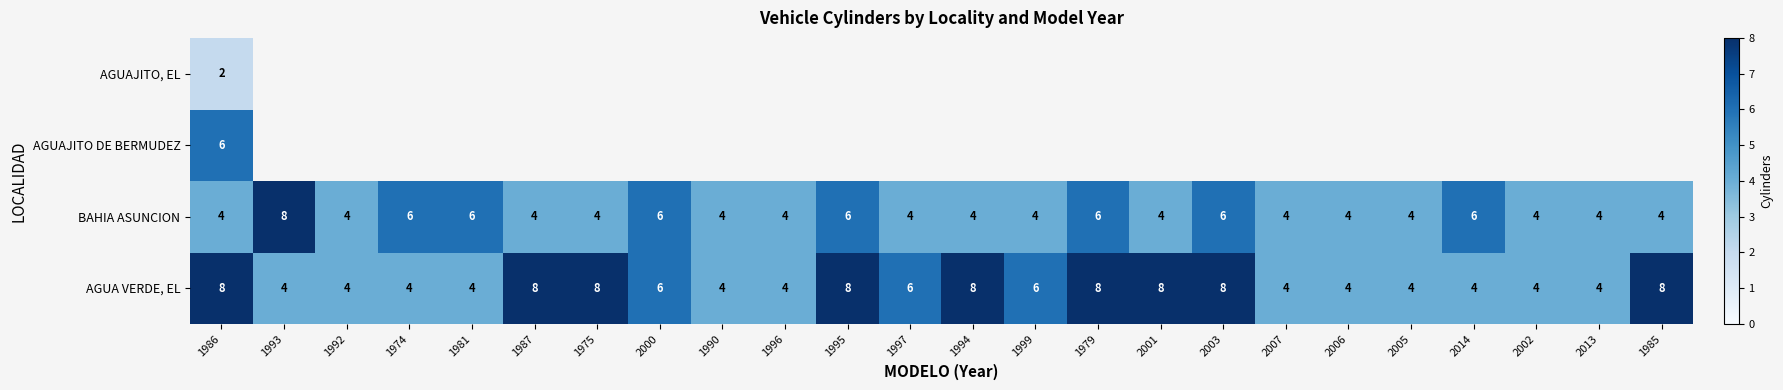

How many BAHIA ASUNCION values are between 4 and 6?

23